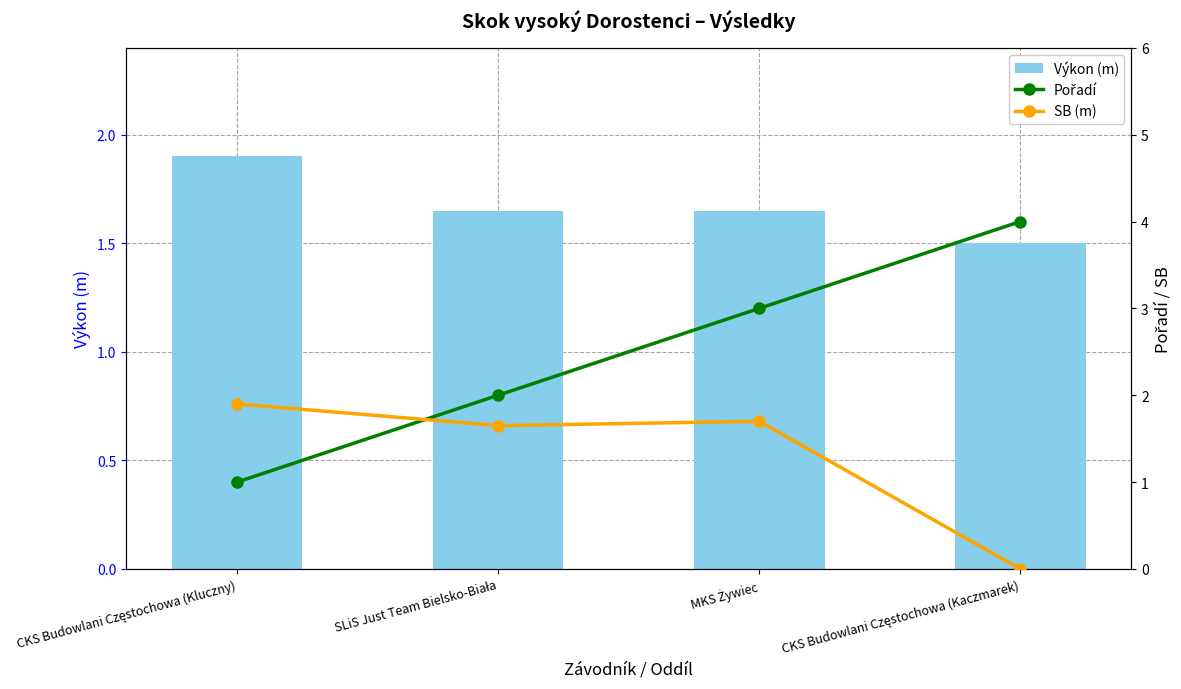

At which category is the sum across all series the highest?

MKS Żywiec